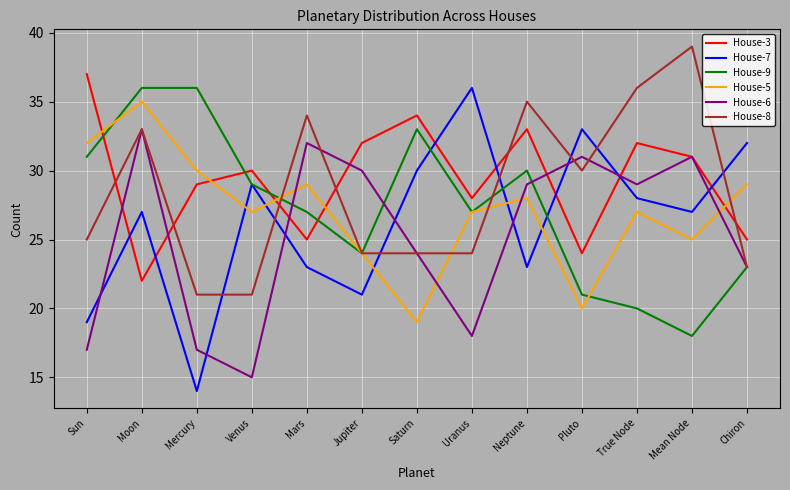

Between which two adjacent categories do House-8 and House-3 first intersect?

Sun and Moon